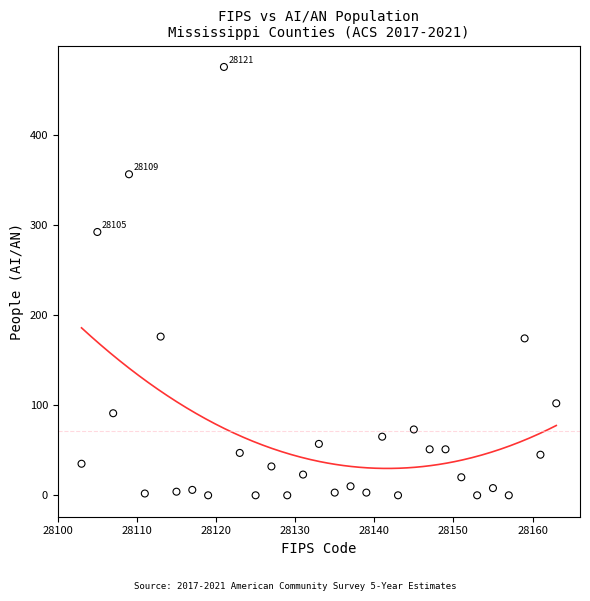

What Y value in the scatter plot is closest to 237?

292